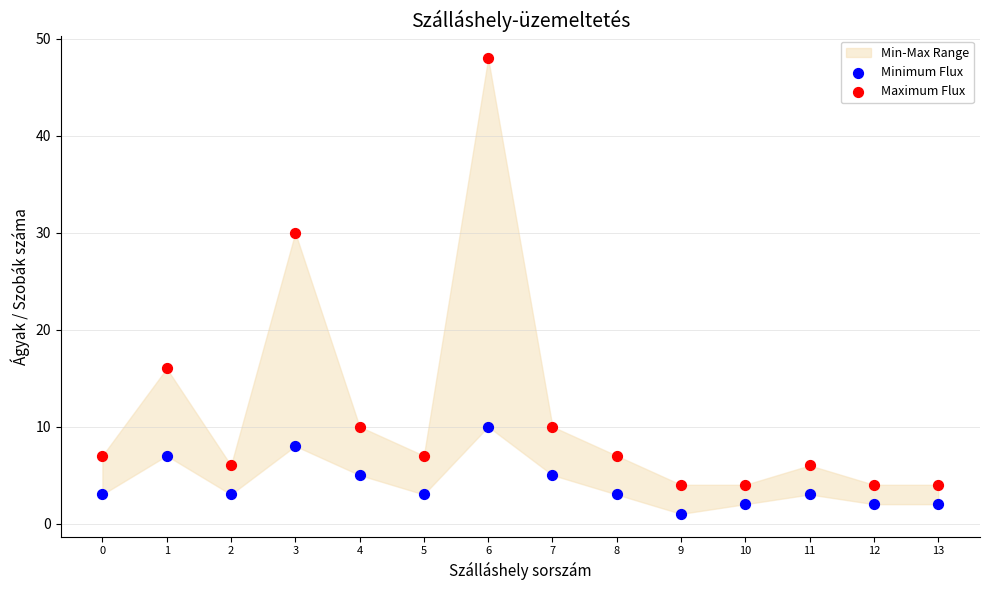

Across all series, what Y value is closest to 24?

30